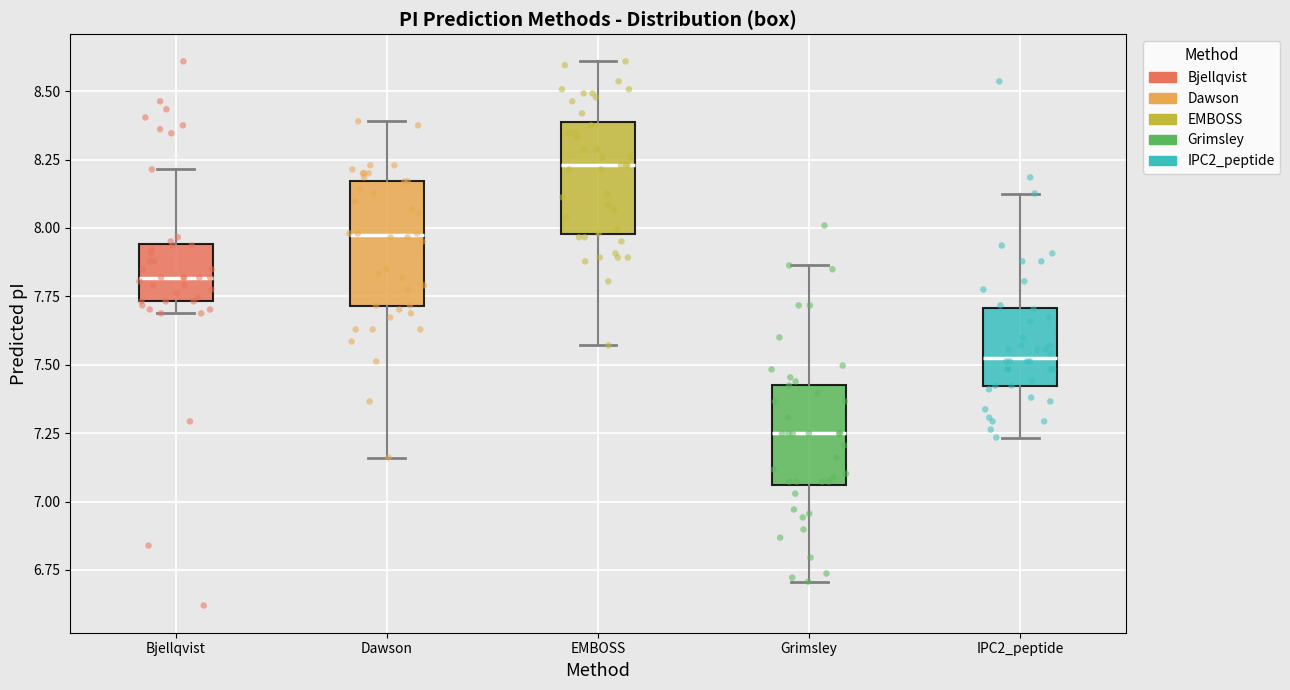

Reading left to right, transcribe this box plot: for each box, give where its median line is, the range the box spans, and where its two whiskers end, as read against the y-axis. The values are not printed on the chart, so give them approximately, as read against the axis.

Bjellqvist: median 7.80, box 7.75 to 7.95, whiskers 7.70 to 8.20
Dawson: median 7.95, box 7.70 to 8.15, whiskers 7.15 to 8.40
EMBOSS: median 8.25, box 8.00 to 8.40, whiskers 7.55 to 8.60
Grimsley: median 7.25, box 7.05 to 7.45, whiskers 6.70 to 7.85
IPC2_peptide: median 7.55, box 7.40 to 7.70, whiskers 7.25 to 8.15